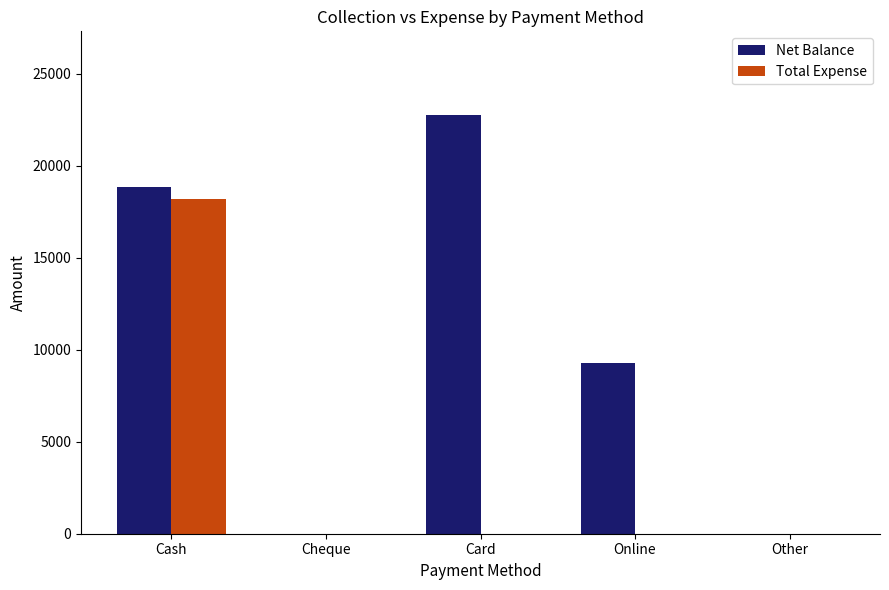

What is the difference between the Net Balance values at Cheque and Online?

9250